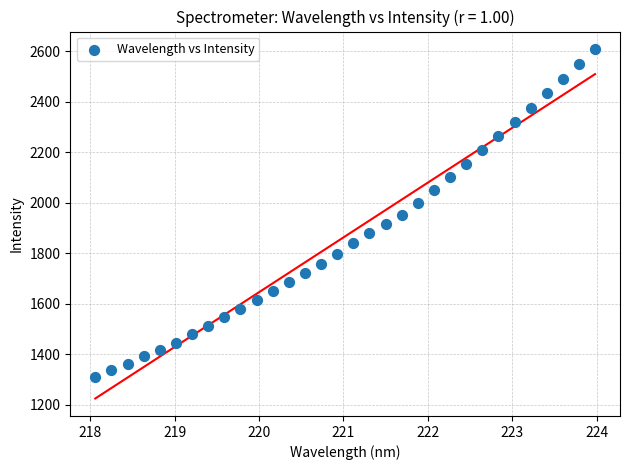

What is the range of Y values (max minus min)?

1298.2